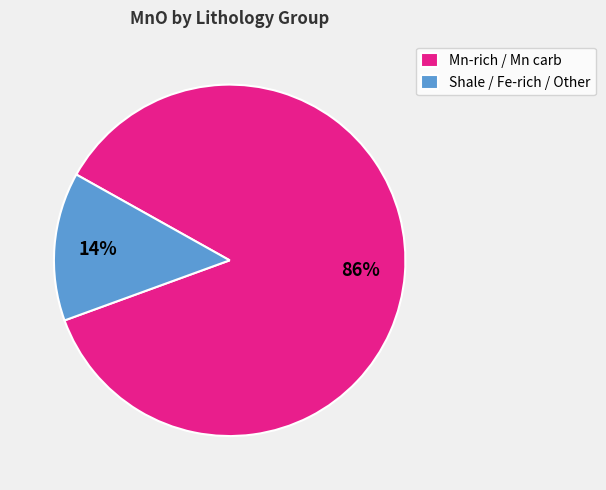

Is it true that Mn-rich / Mn carb is 86% of the pie?

True